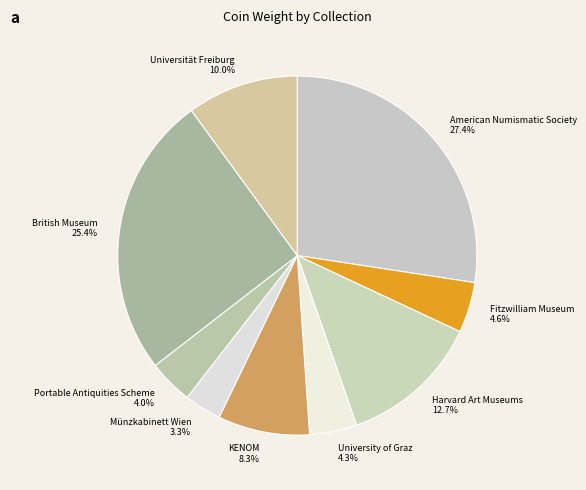

Is there a majority slice in this chart?

No